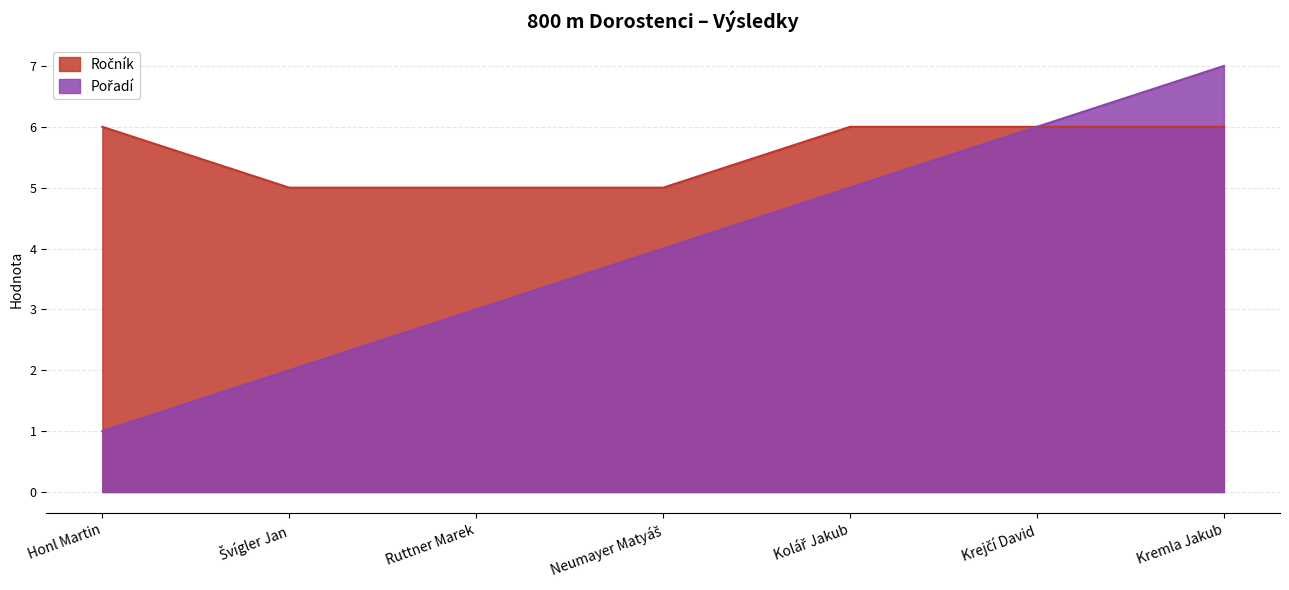

Which label corresponds to the largest value in the chart?

Kremla Jakub